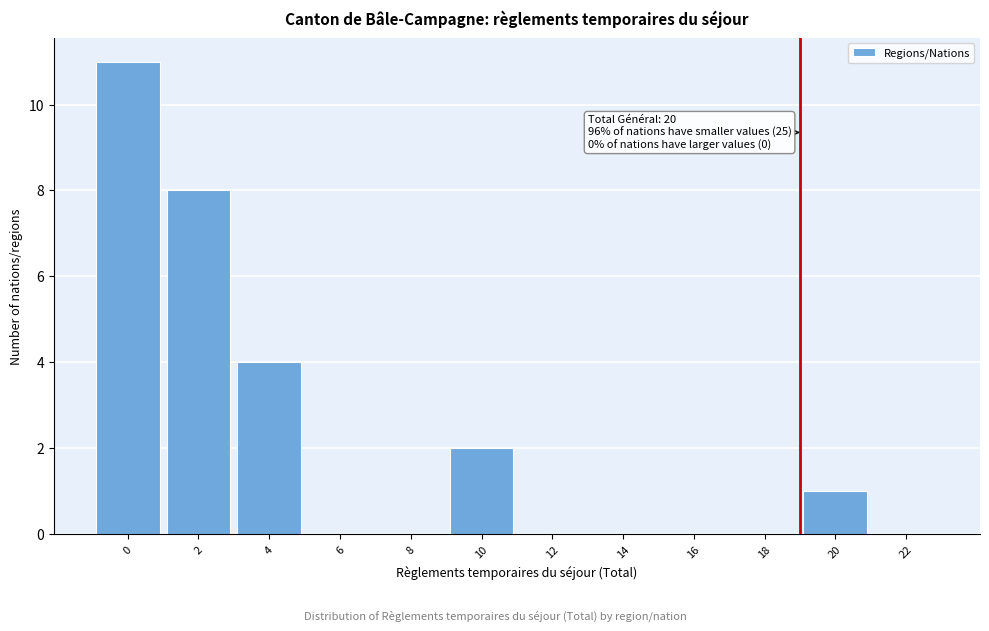

Reading left to right, list all the values displayed in this chart.

0=11	2=8	4=4	6=0	8=0	10=2	12=0	14=0	16=0	18=0	20=1	22=0